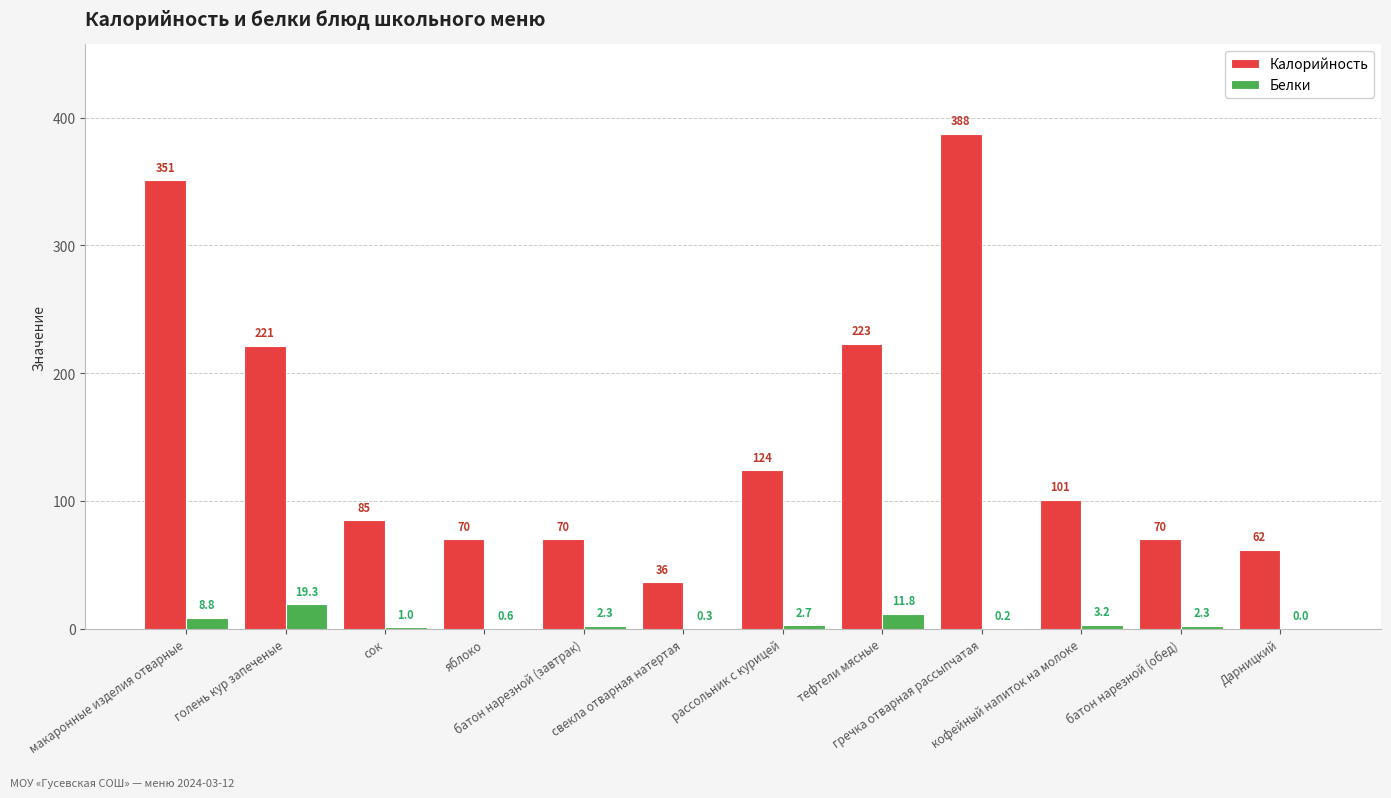

What is the sum of all Калорийность values?

1801.7